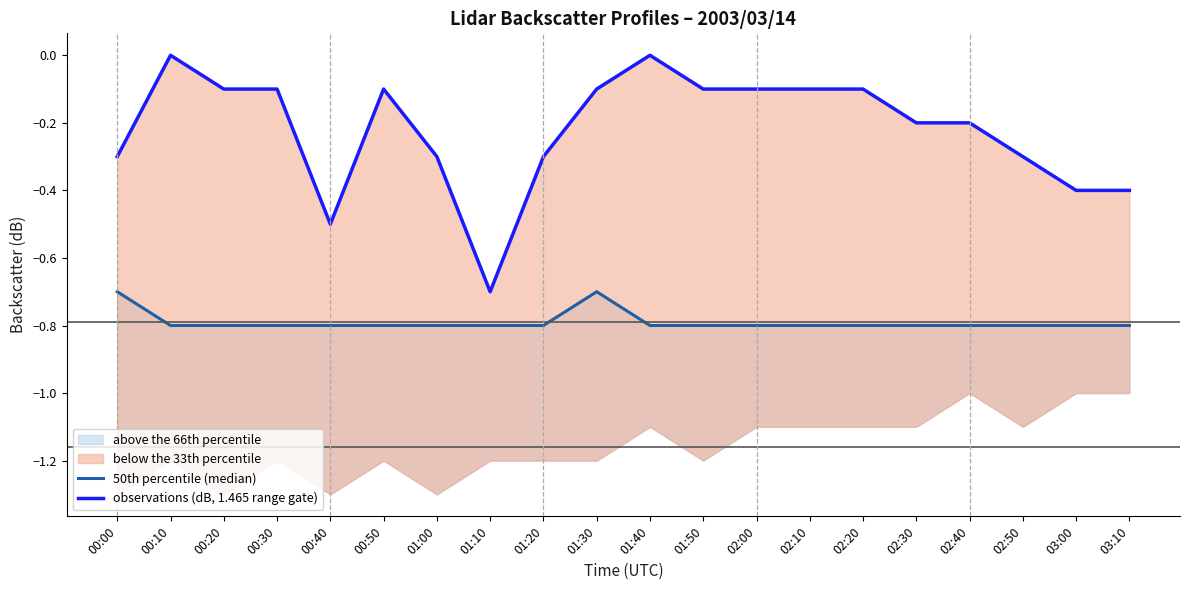

How many categories are shown in the chart?

20